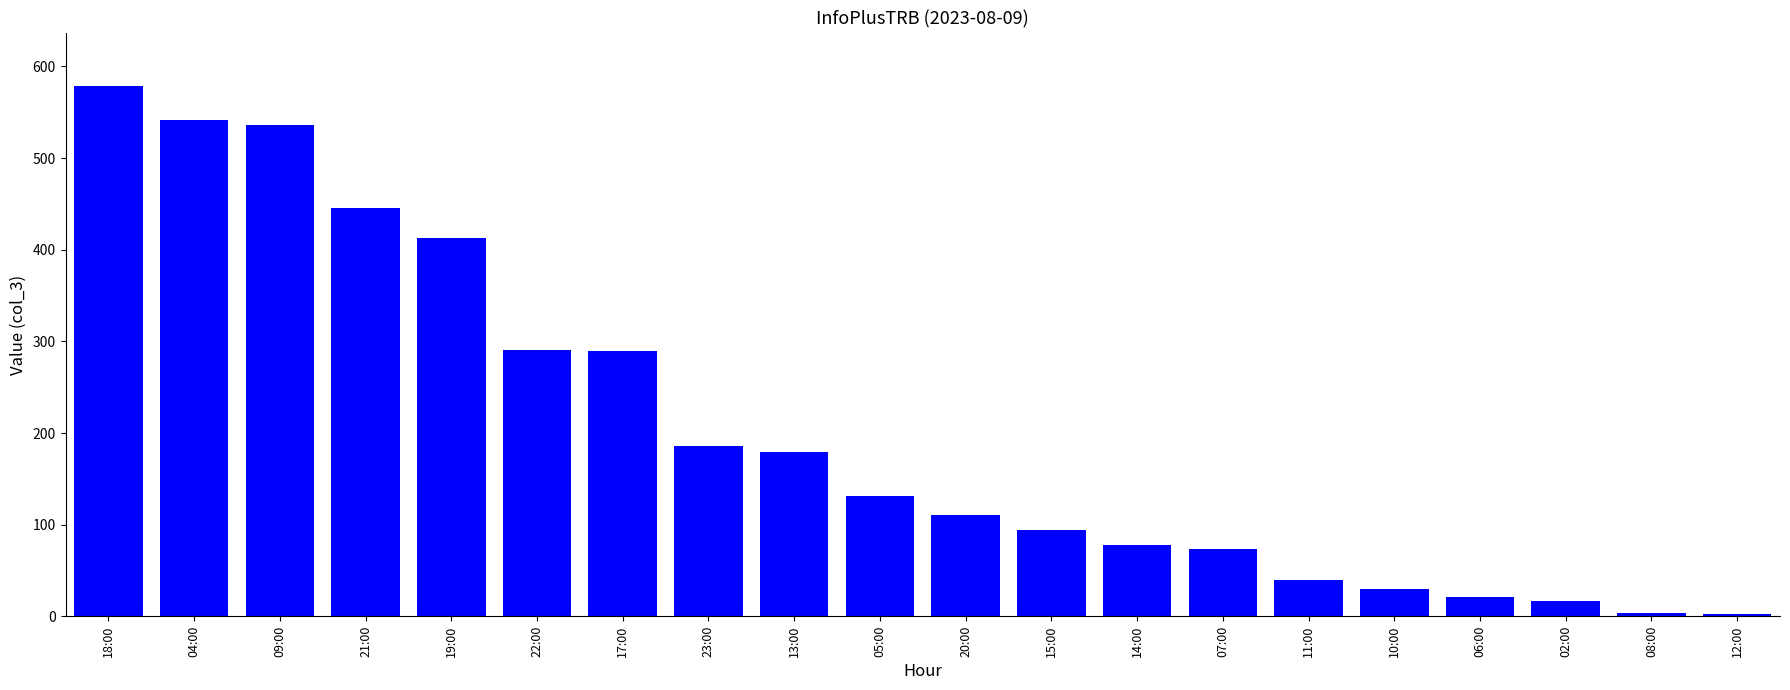

What is the label of the 13th bar from the right?

23:00